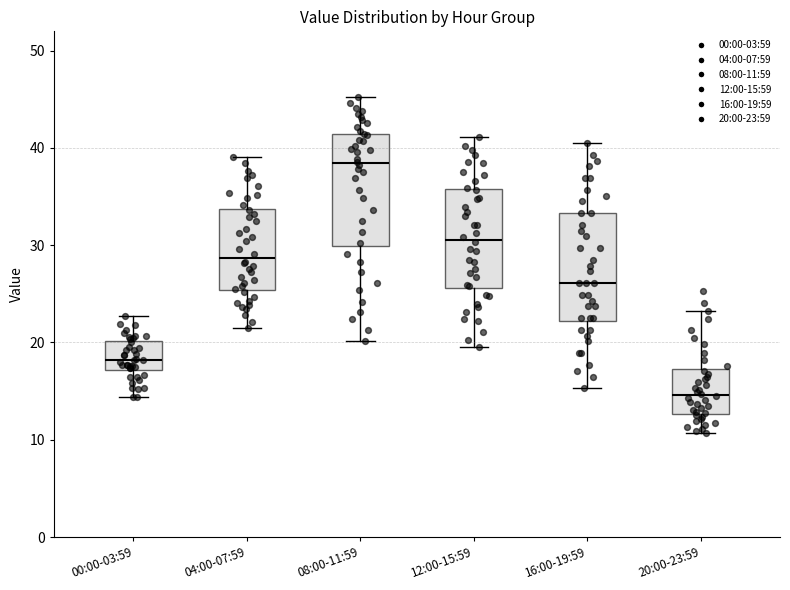

Reading left to right, read every box against the y-axis: the position of its median line, the range the box covers, and the ends of its whiskers. The values are not printed on the chart, so give them approximately, as read against the axis.

00:00-03:59: median 18, box 17 to 20, whiskers 14 to 23
04:00-07:59: median 29, box 25 to 34, whiskers 22 to 39
08:00-11:59: median 38, box 30 to 41, whiskers 20 to 45
12:00-15:59: median 31, box 26 to 36, whiskers 20 to 41
16:00-19:59: median 26, box 22 to 33, whiskers 15 to 41
20:00-23:59: median 15, box 13 to 17, whiskers 11 to 23